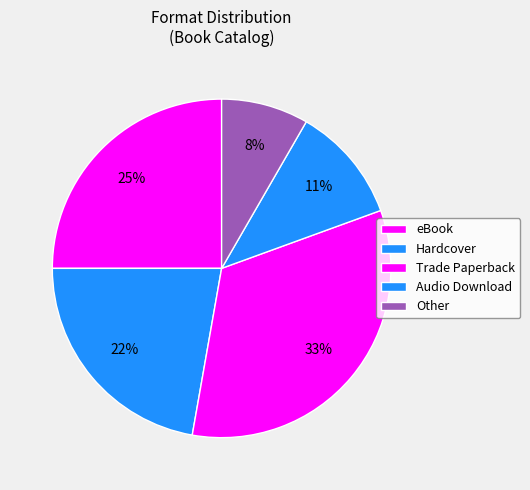

How many segments does this pie chart have?

5